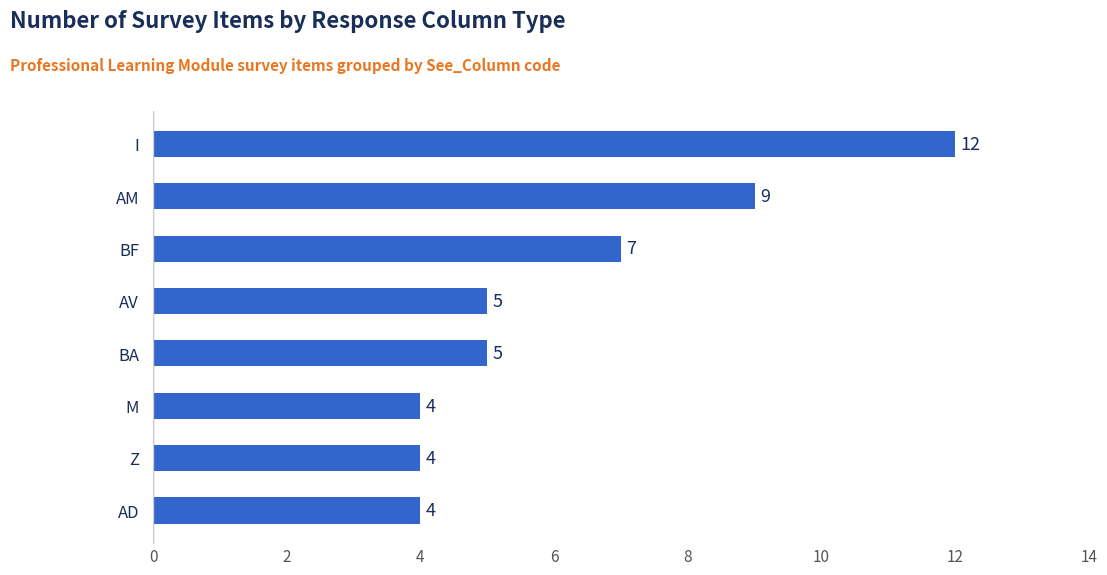

Reading bottom to top, list all the values displayed in this chart.

AD=4	Z=4	M=4	BA=5	AV=5	BF=7	AM=9	I=12